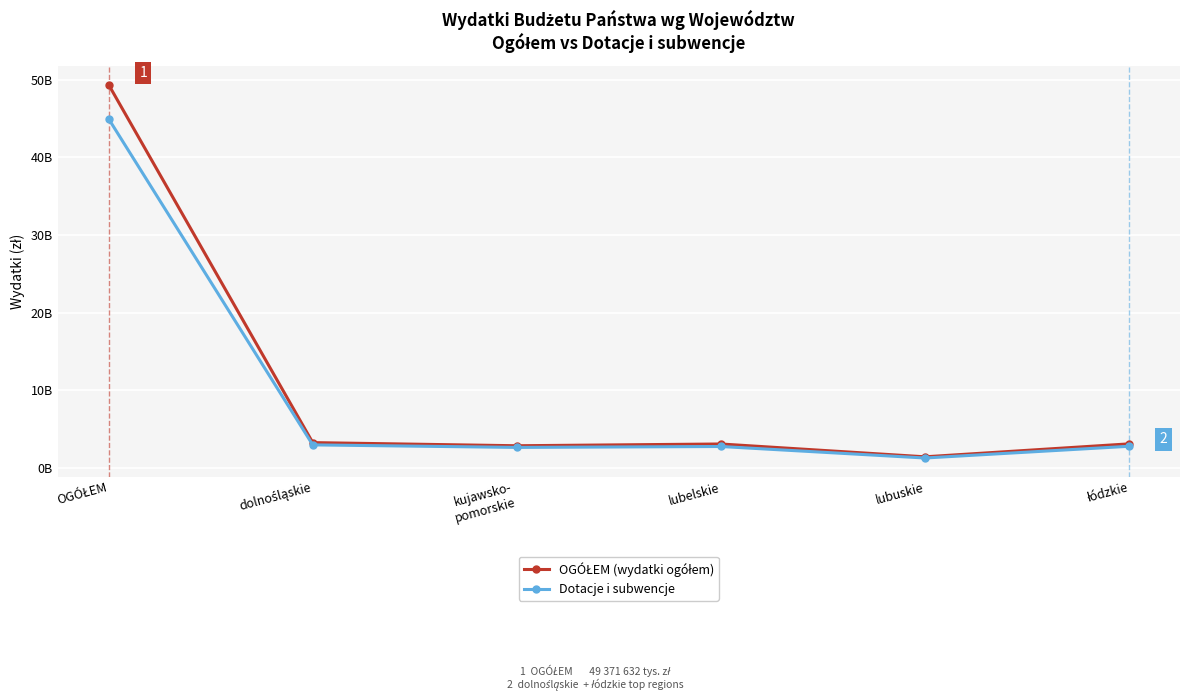

Is this an area chart (filled region under the line)?

No